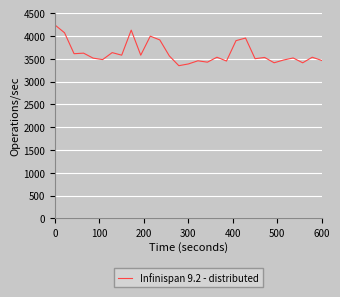

What is the minimum value shown in the chart?

3347.7